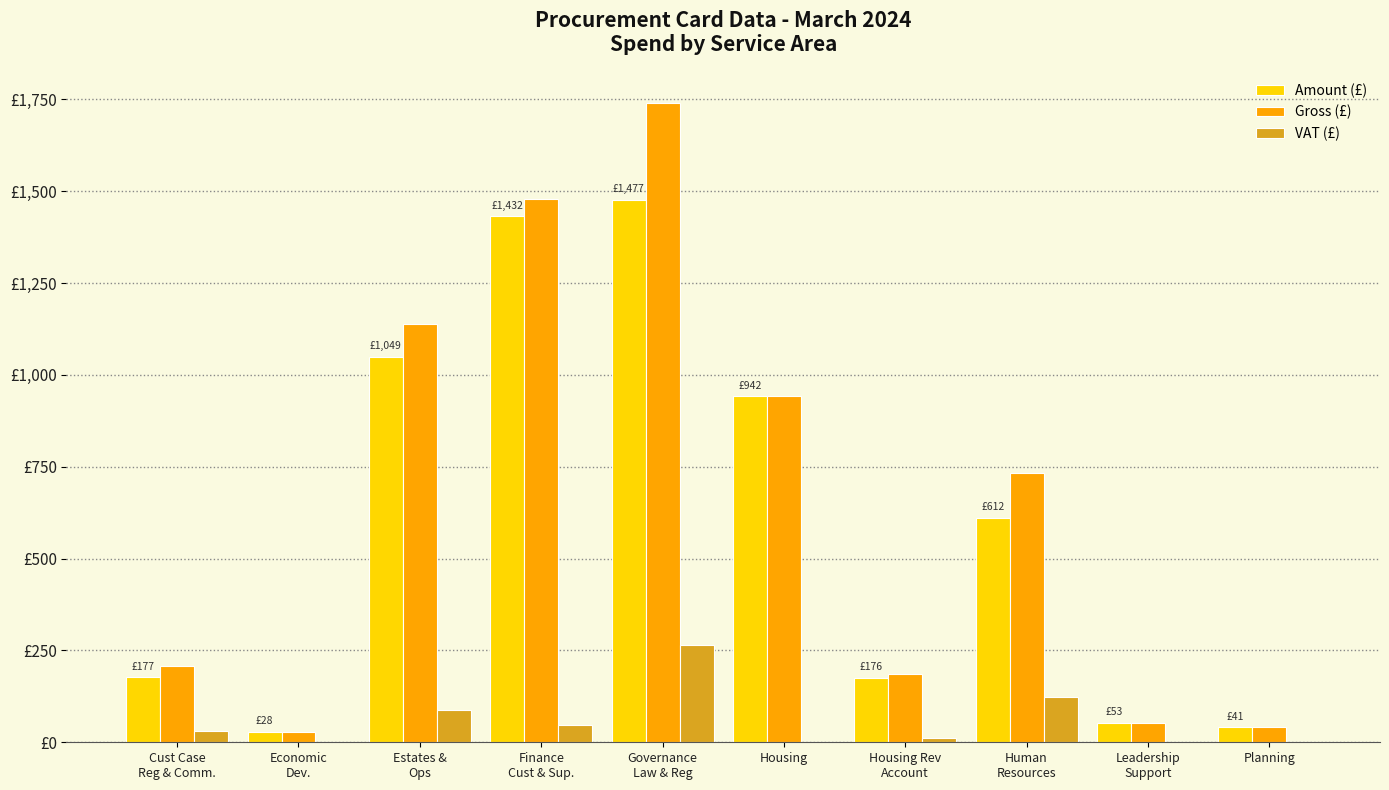

What is the minimum value for Gross (£)?

28.3